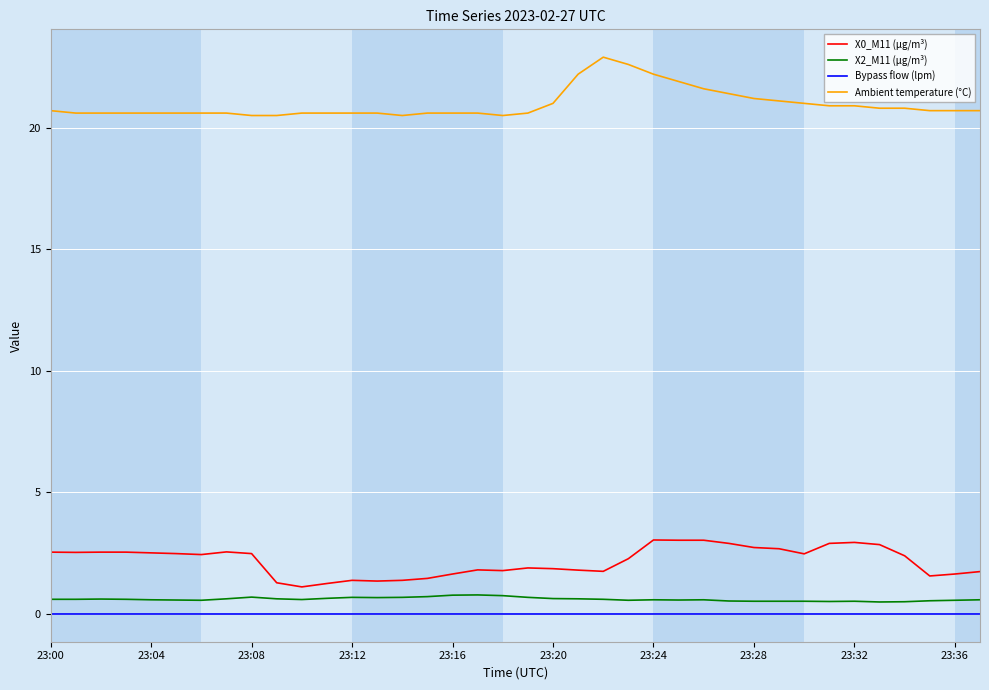

True or false: Bypass flow (lpm) and X0_M11 (μg/m³) intersect in this chart.

False